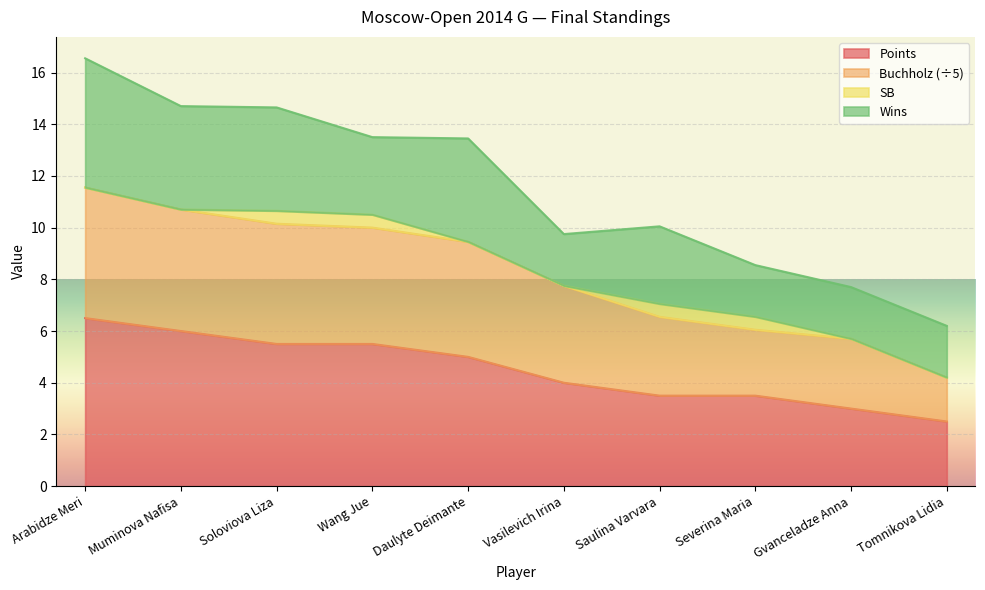

How many lines are shown in the chart?

4